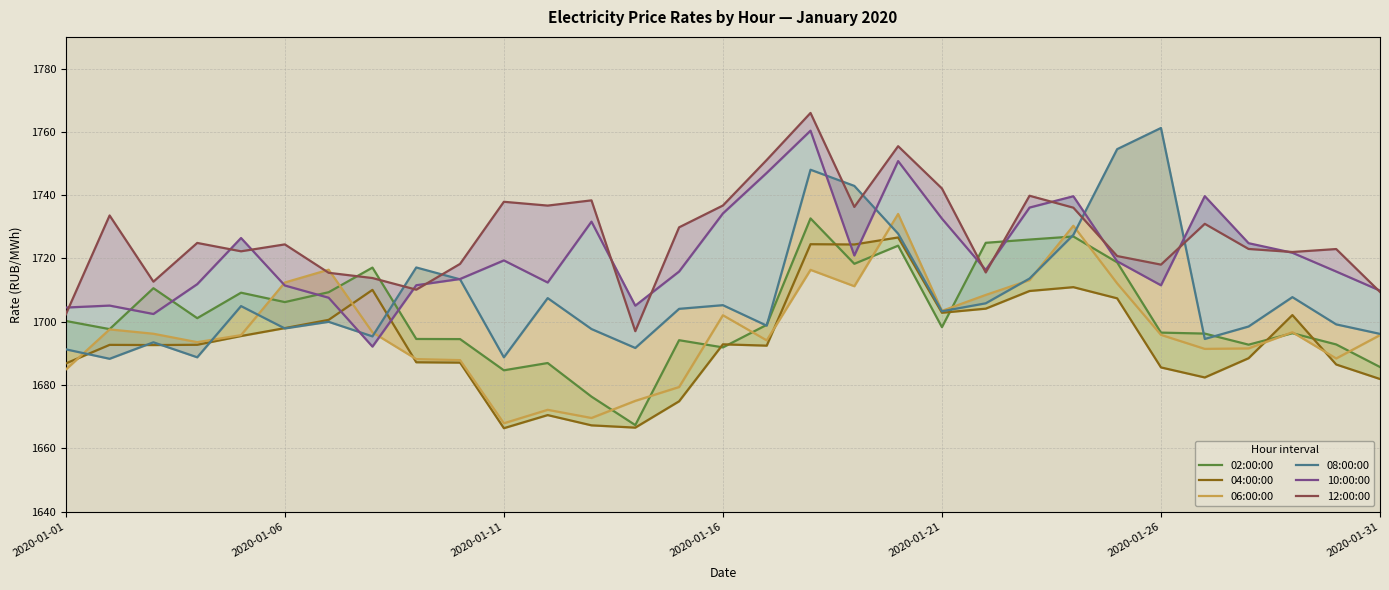

What is the maximum value shown in the chart?

1766.0